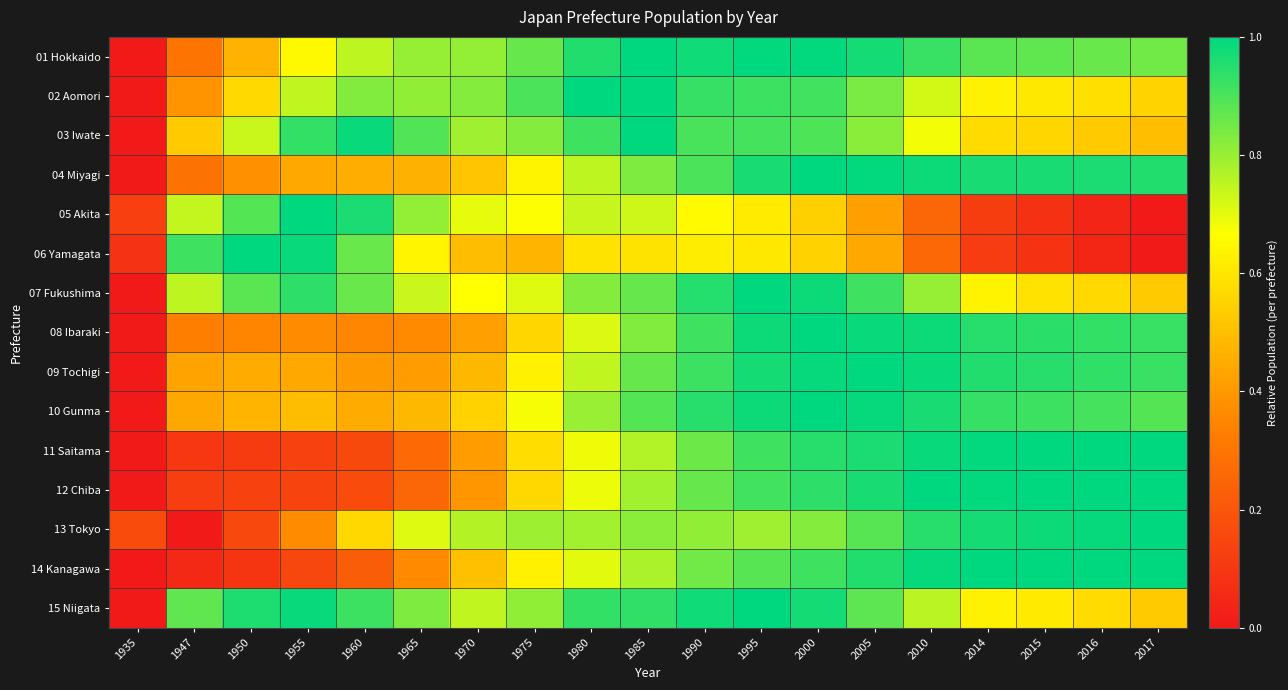

At 1980, list the series in order from smallest to largest.

06 Yamagata, 11 Saitama, 12 Chiba, 14 Kanagawa, 08 Ibaraki, 05 Akita, 09 Tochigi, 04 Miyagi, 13 Tokyo, 10 Gunma, 07 Fukushima, 03 Iwate, 15 Niigata, 01 Hokkaido, 02 Aomori